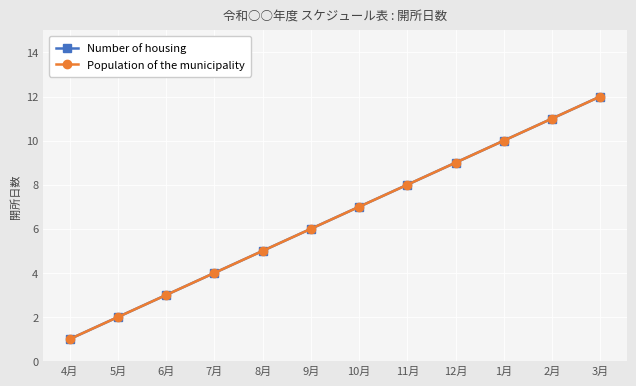

Rank the series by their maximum value, from highest to lowest.

Number of housing, Population of the municipality